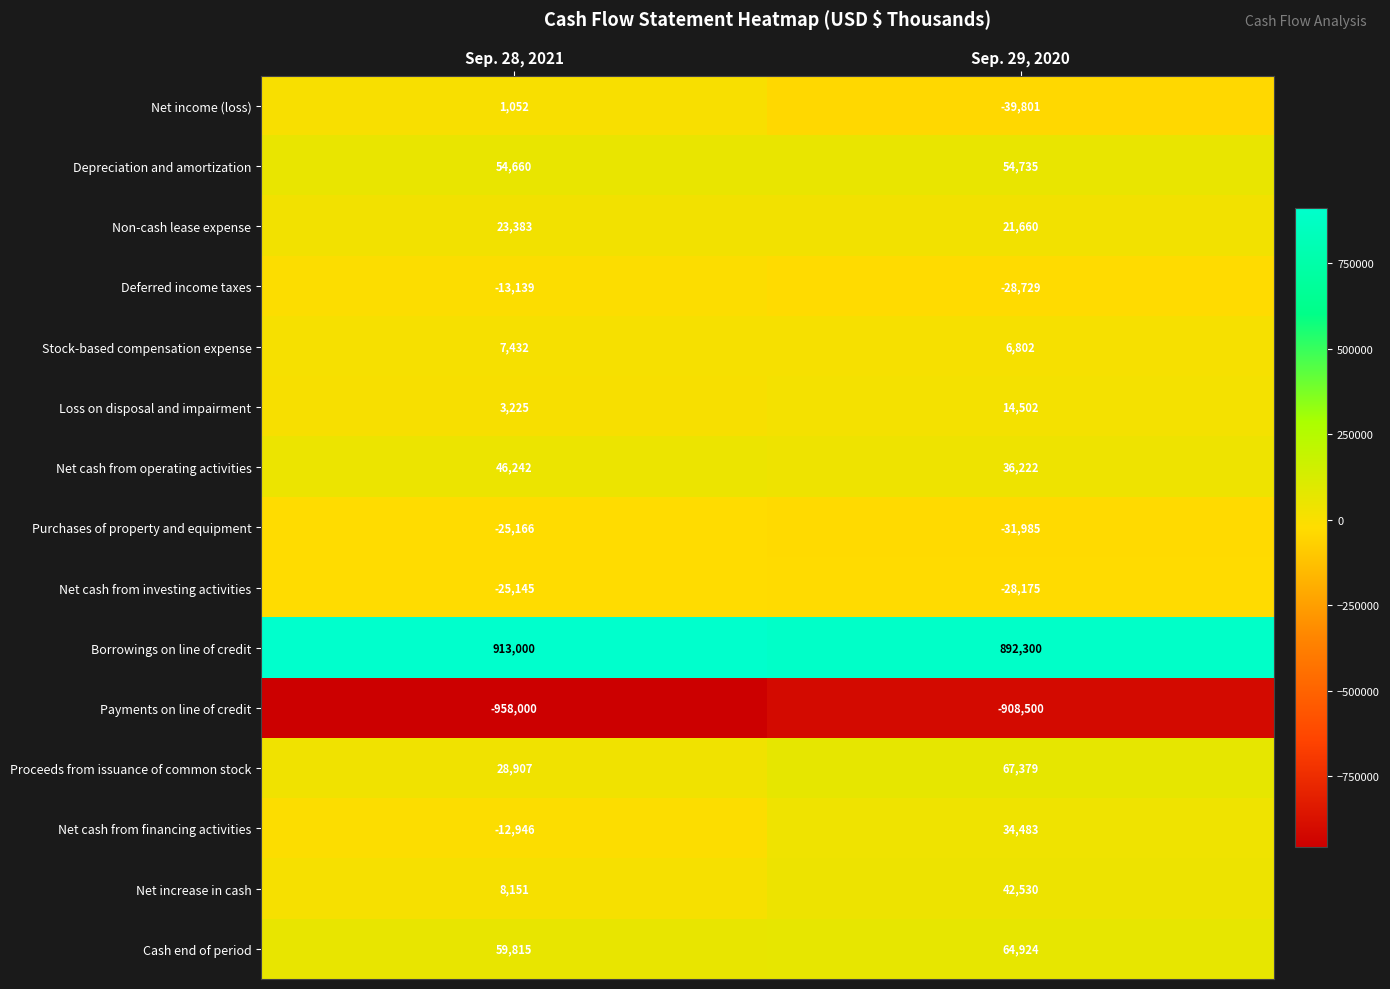

Which series has the largest range (max minus min)?

Payments on line of credit